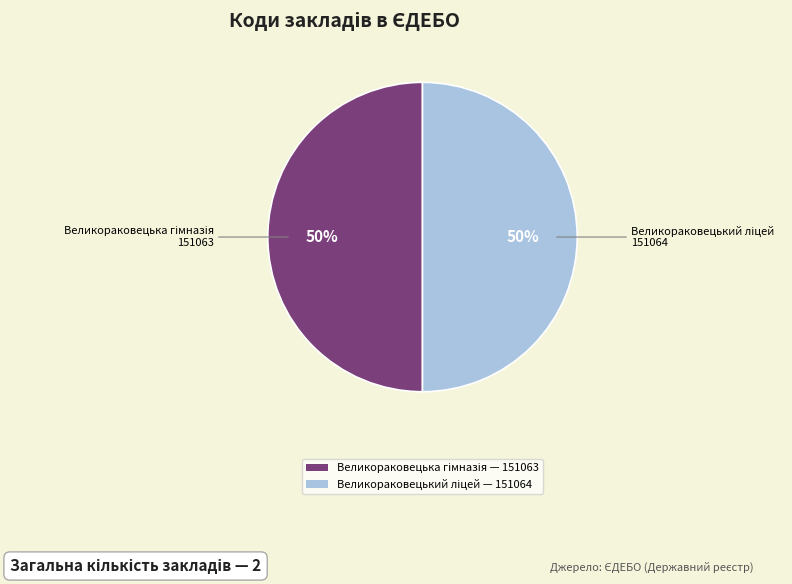

To the nearest percent, what is the average slice percentage?

50%